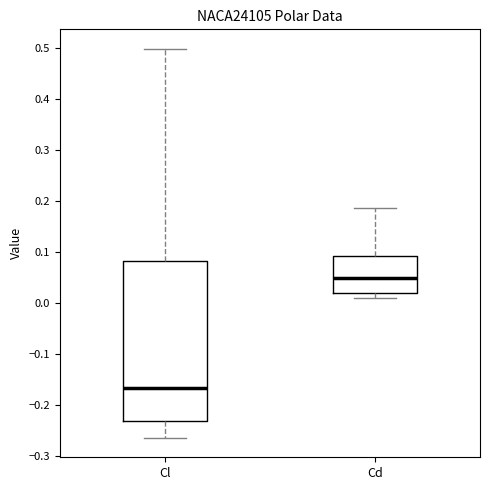

Reading left to right, read every box against the y-axis: the position of its median line, the range the box covers, and the ends of its whiskers. The values are not printed on the chart, so give them approximately, as read against the axis.

Cl: median -0.17, box -0.23 to 0.08, whiskers -0.26 to 0.50
Cd: median 0.05, box 0.02 to 0.09, whiskers 0.01 to 0.19